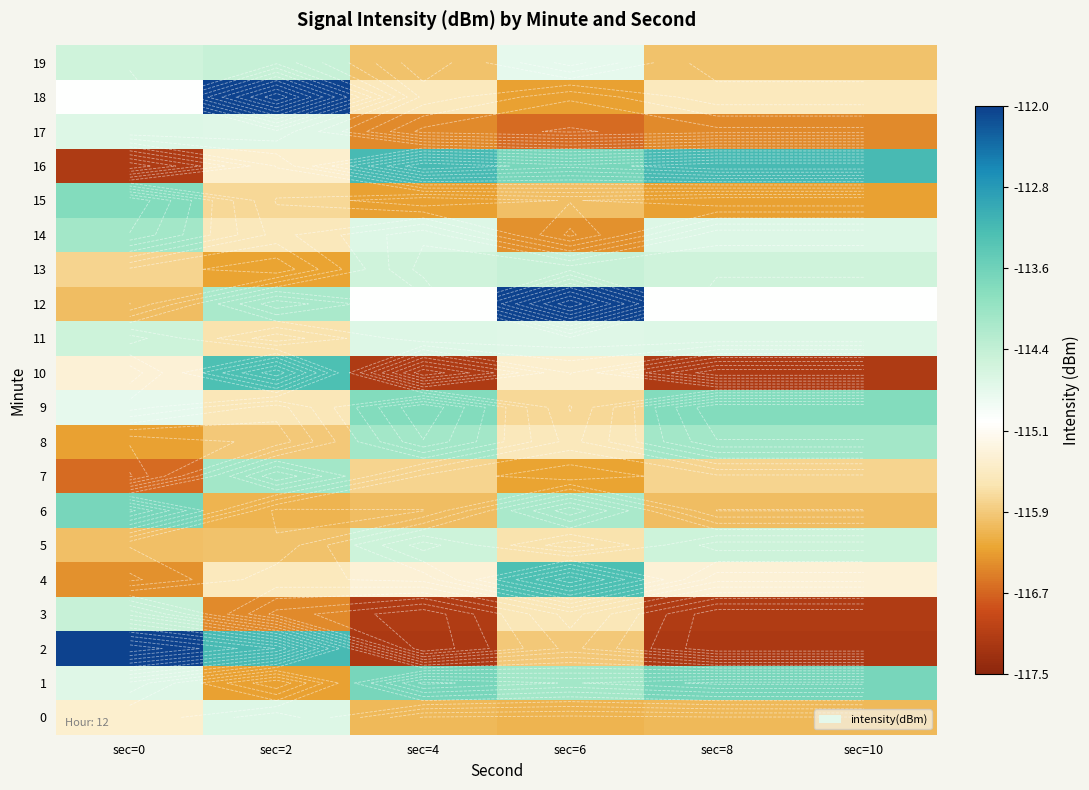

How many data points in 7 are less than -115?

5